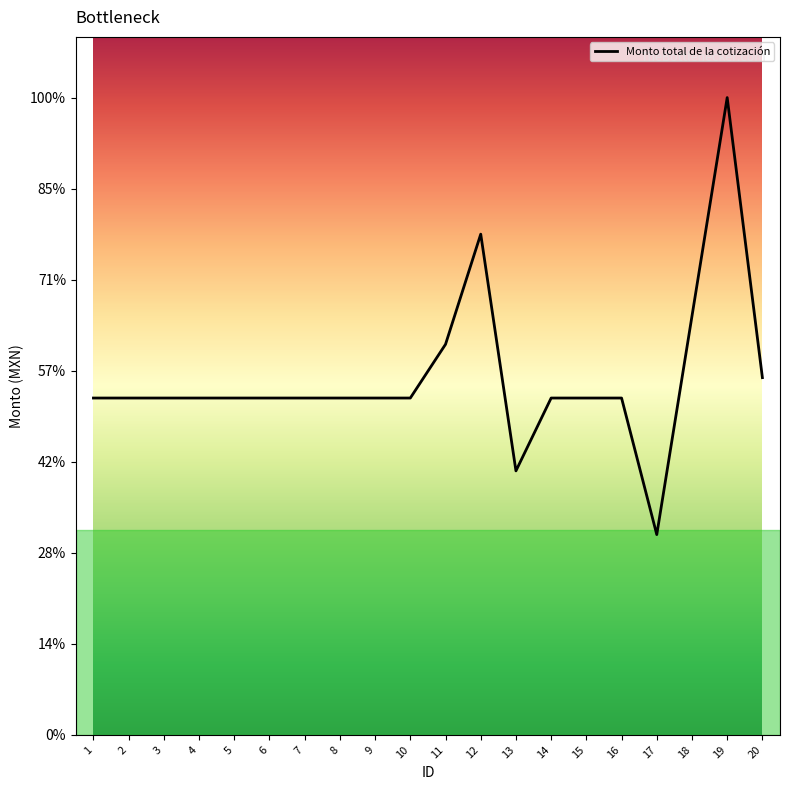

Reading right to left, transcribe all the data shown in this chart.

20=235440	19=420000	18=276000	17=132000	16=222000	15=222000	14=222000	13=174000	12=330000	11=257400	10=222000	9=222000	8=222000	7=222000	6=222000	5=222000	4=222000	3=222000	2=222000	1=222000